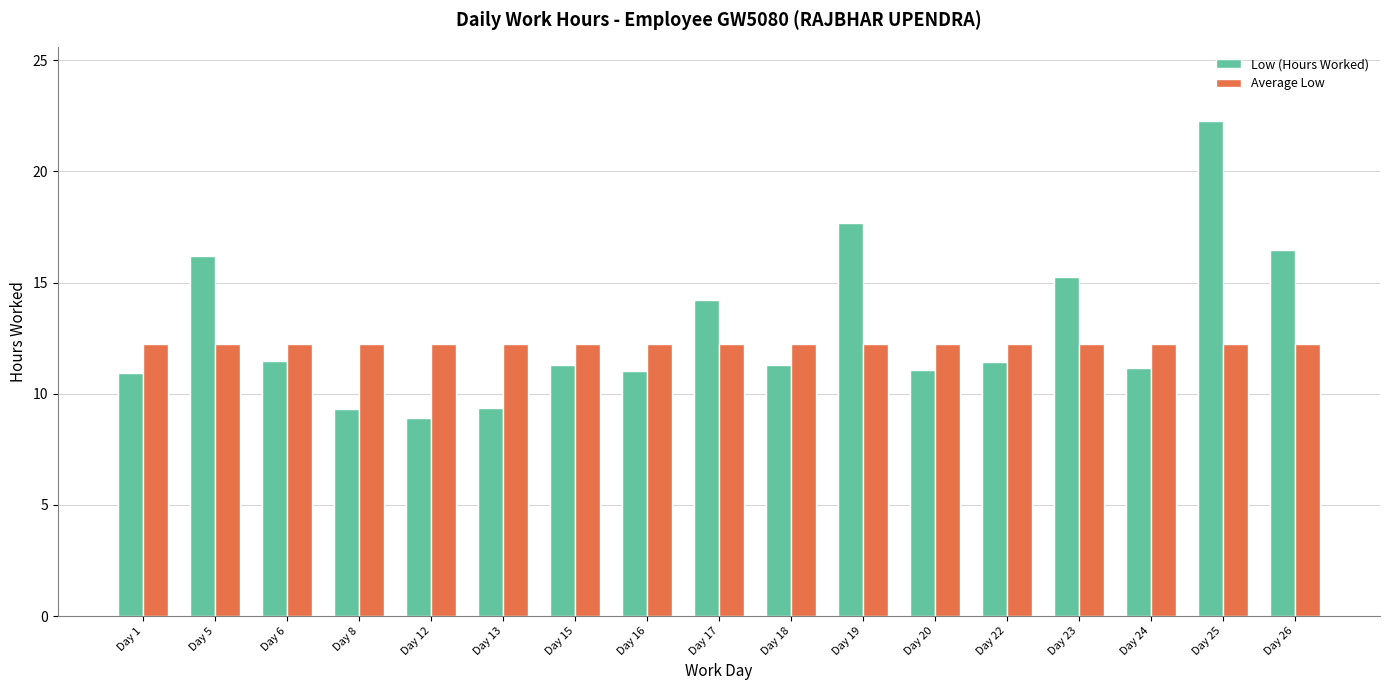

Which category has the lowest value in the Low (Hours Worked) series?

Day 12